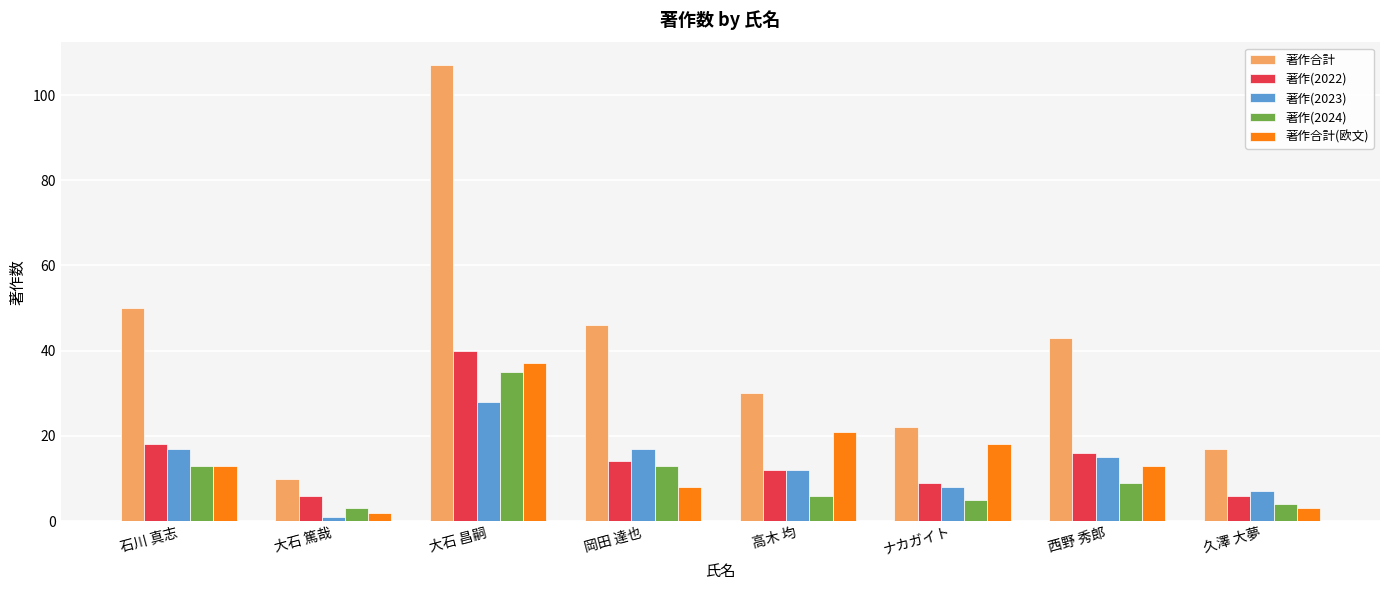

List the series in order of their peak value, lowest first.

著作(2023), 著作(2024), 著作合計(欧文), 著作(2022), 著作合計